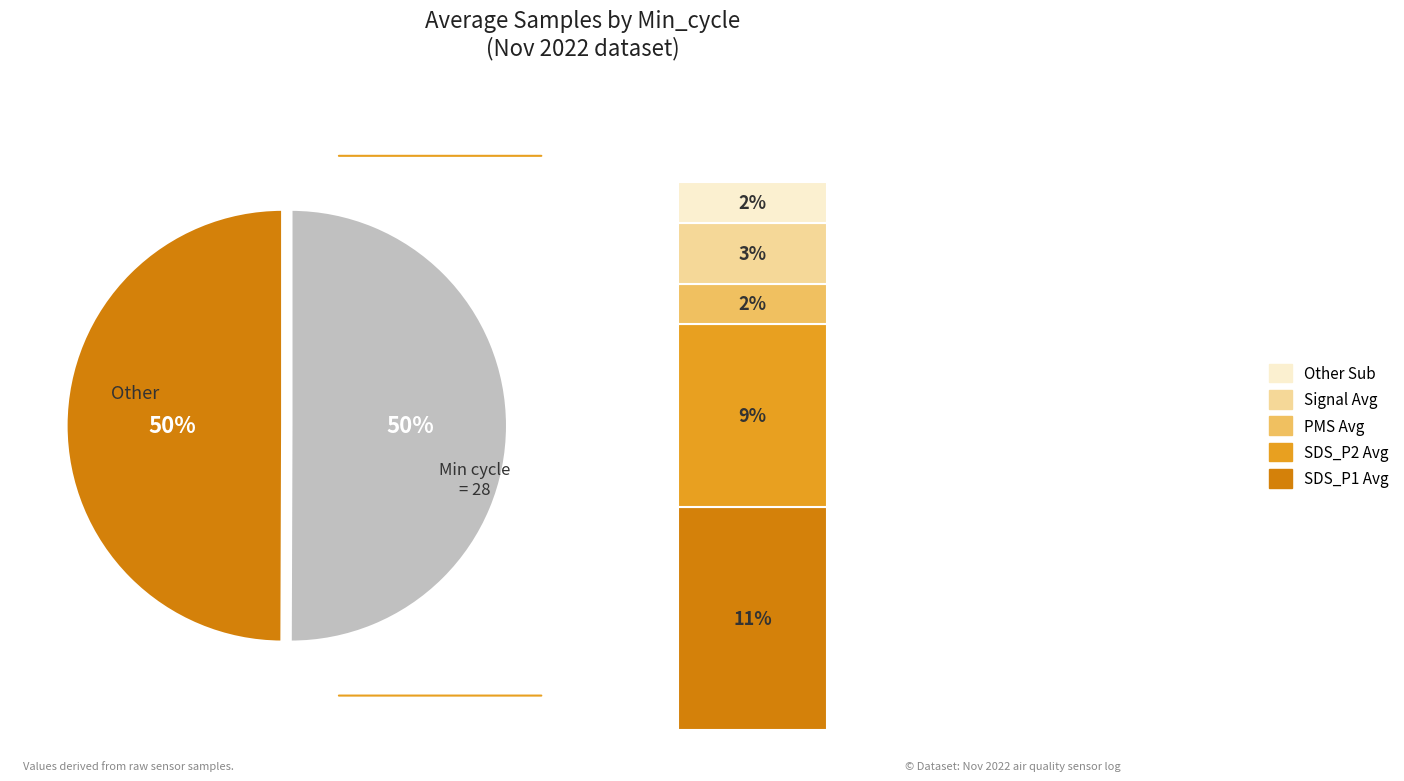

Which category has the smallest portion of the pie?

Min_cycle=28